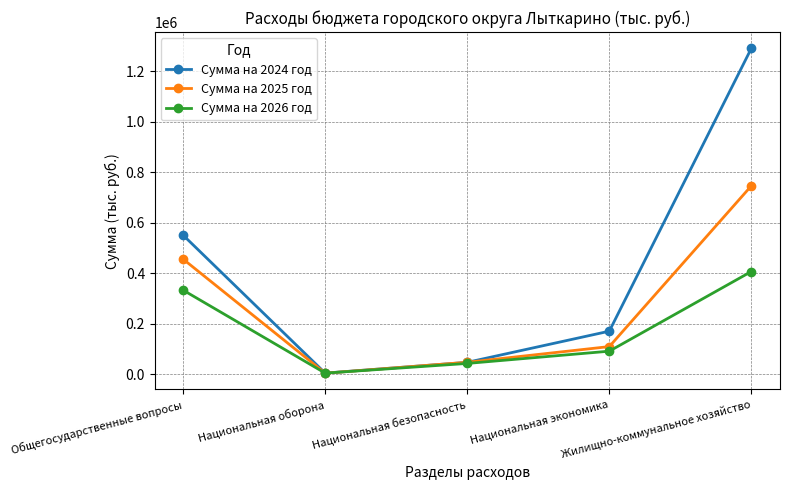

Which series has the largest range (max minus min)?

Сумма на 2024 год